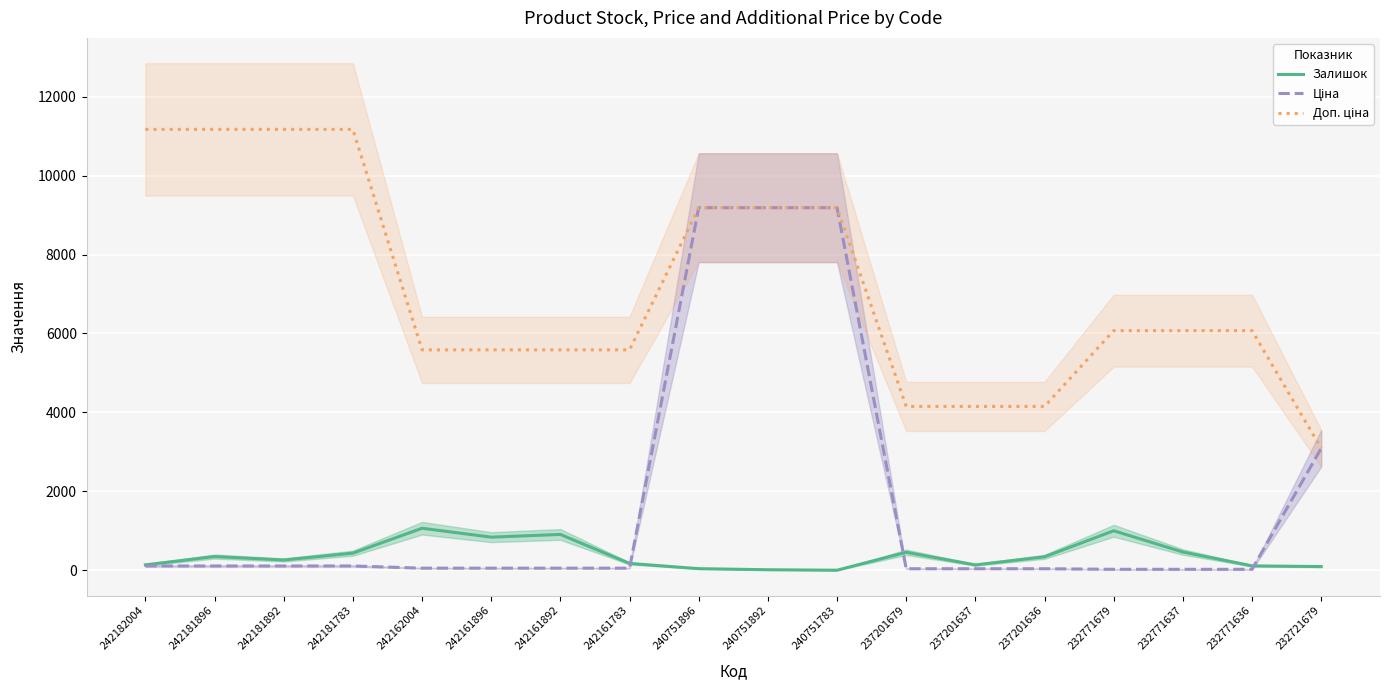

List the series in order of their peak value, lowest first.

Залишок, Ціна, Доп. ціна